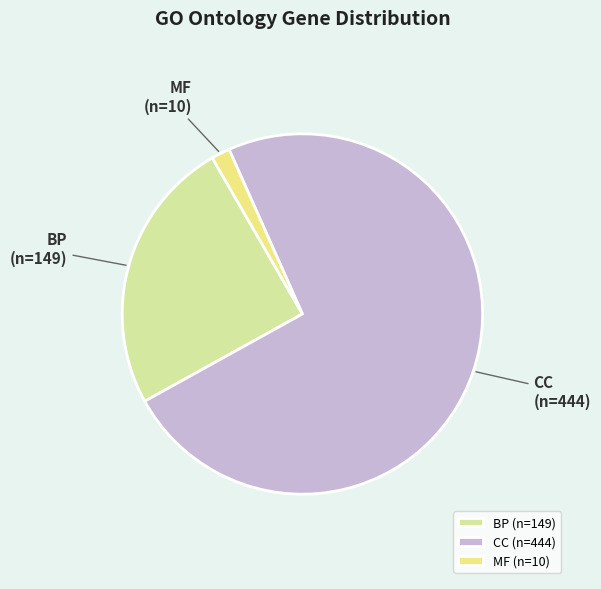

Combined, do BP and MF account for over 50%?

No